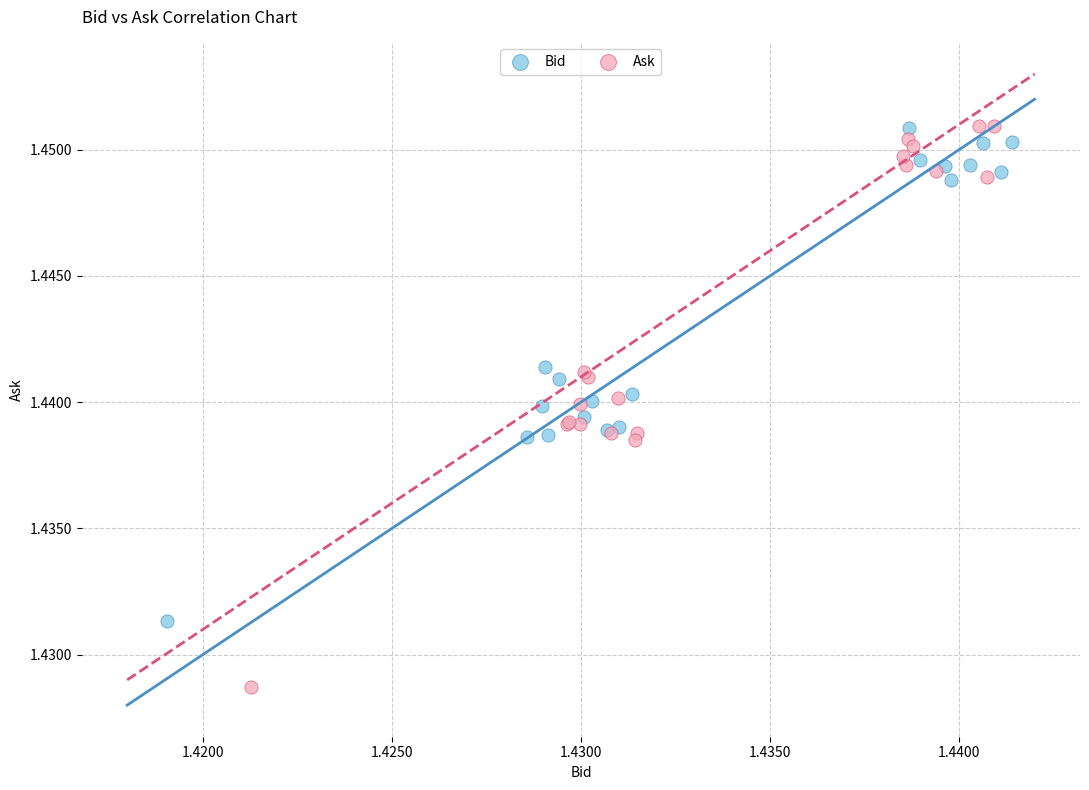

Which series has the widest spread of Y values?

Ask